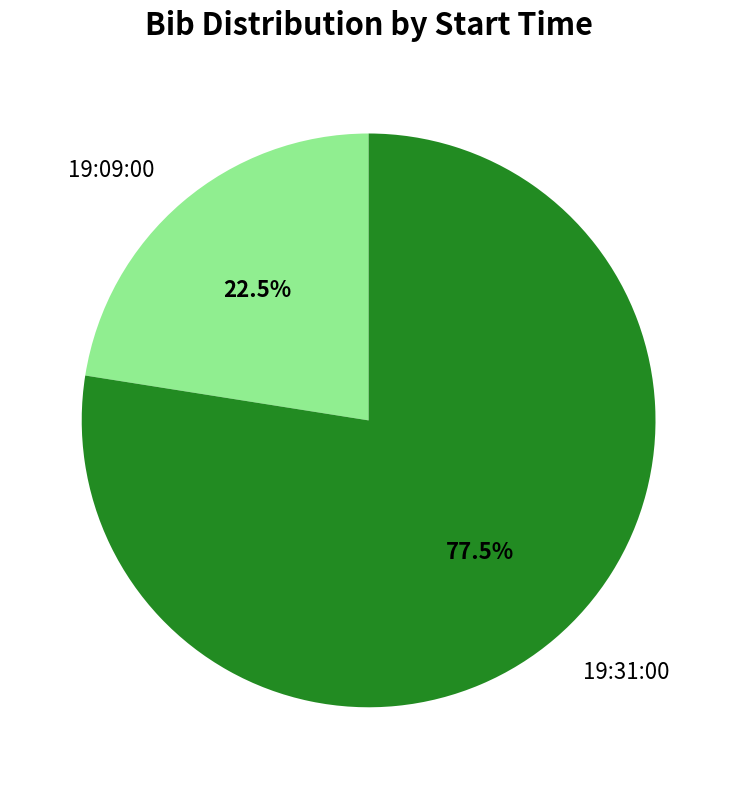

Is there any slice that represents more than half of the pie?

Yes